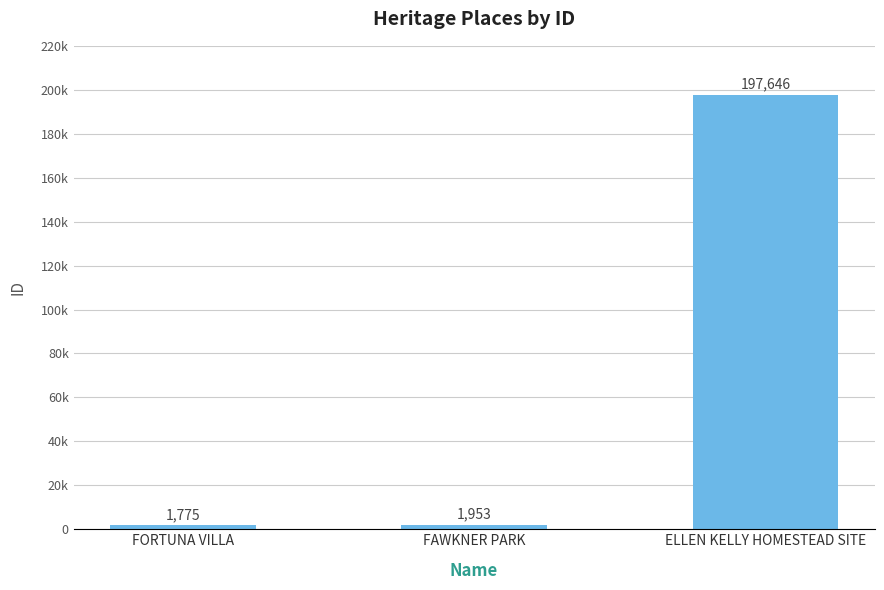

Which category has the highest value across all series?

ELLEN KELLY HOMESTEAD SITE